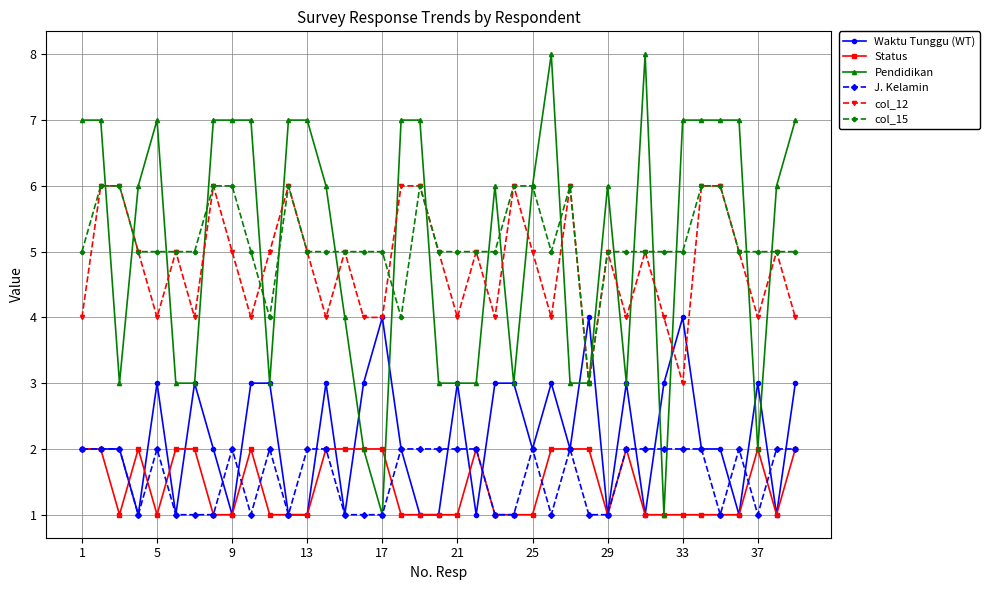

What is the minimum value for col_15?

3